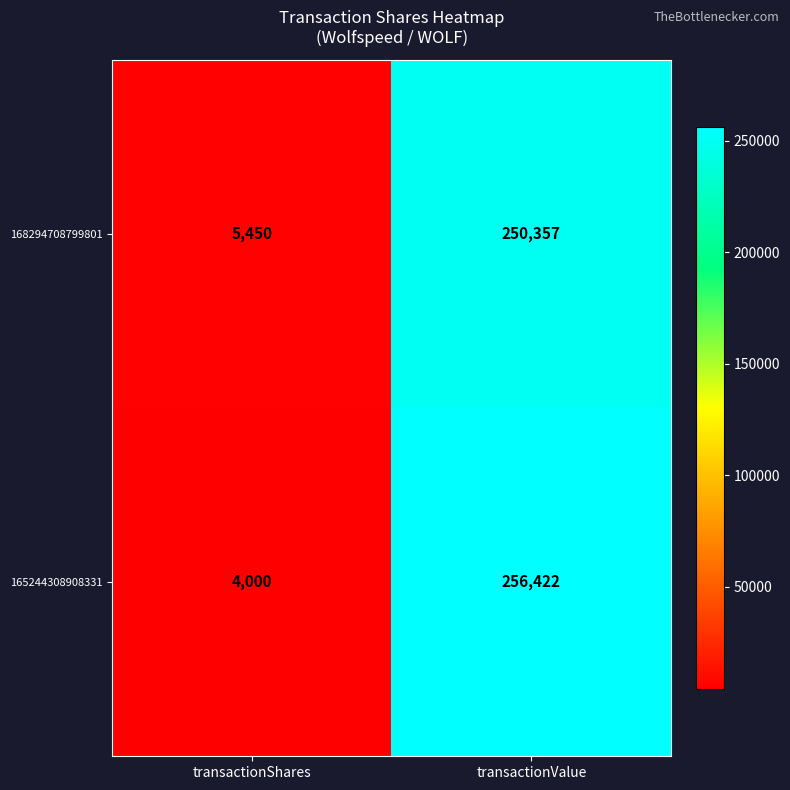

Which series has the largest total across all categories?

165244308908331